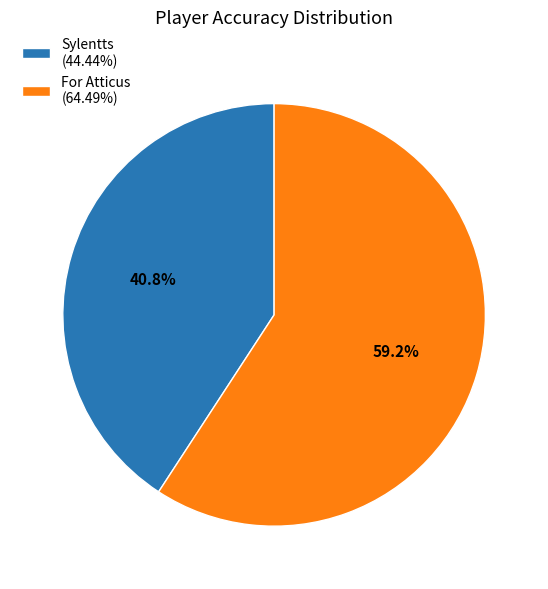

Approximately how many times larger is the value at Sylentts compared to For Atticus?

0.7